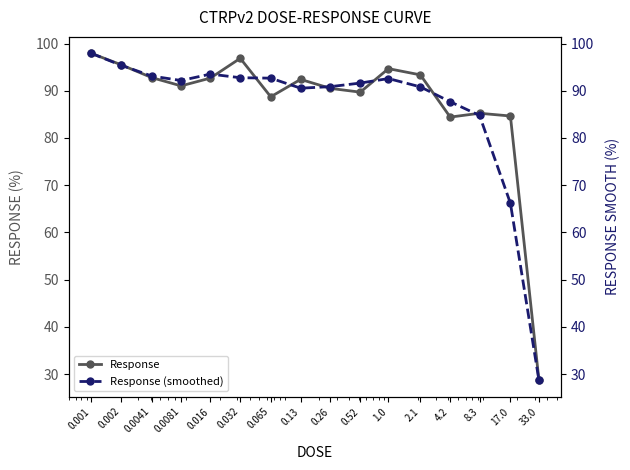

Is the value of Response at 0.002 greater than the value of Response (smoothed) at 17.0?

Yes